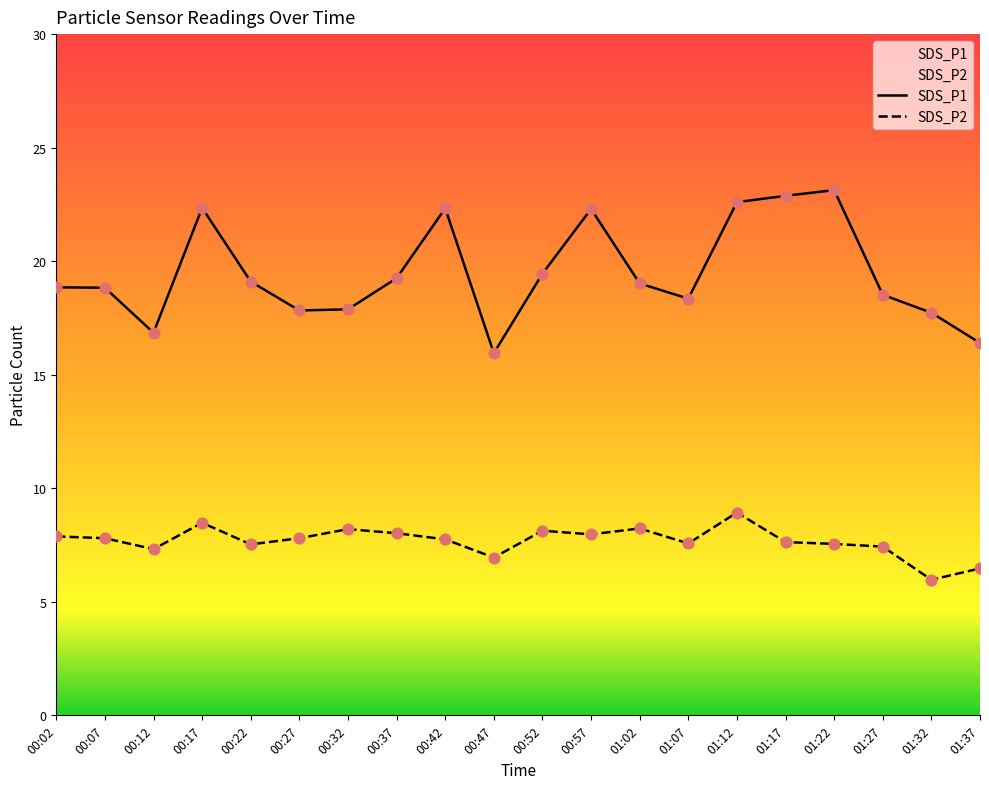

Which series has the largest Y range (max minus min)?

SDS_P1